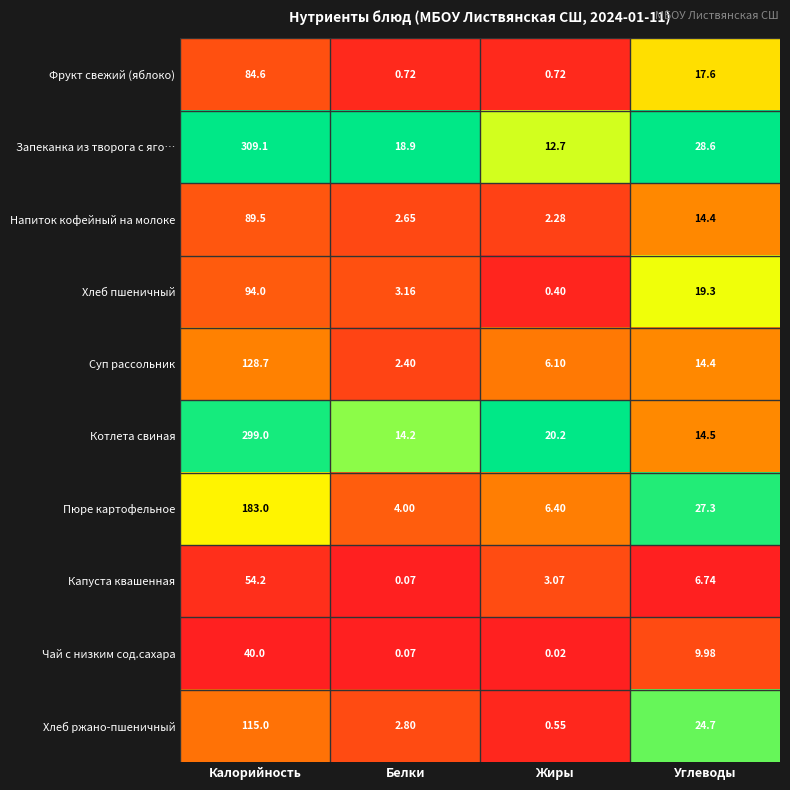

List the labels in order of Котлета свиная value, smallest first.

Белки, Углеводы, Жиры, Калорийность